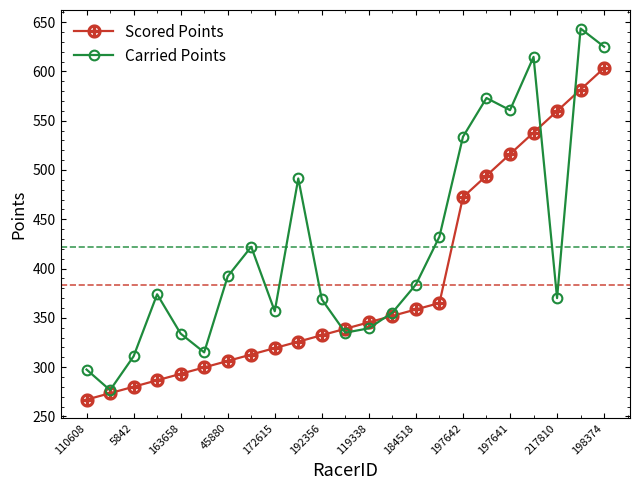

List the series in order of their overall mean, highest first.

Carried Points, Scored Points